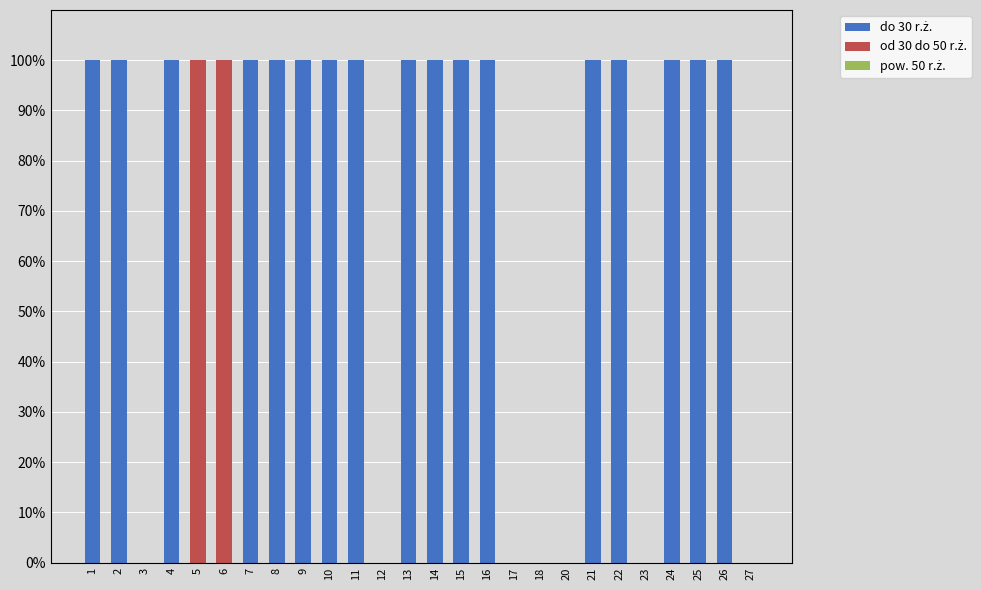

How many distinct data groups are displayed?

2